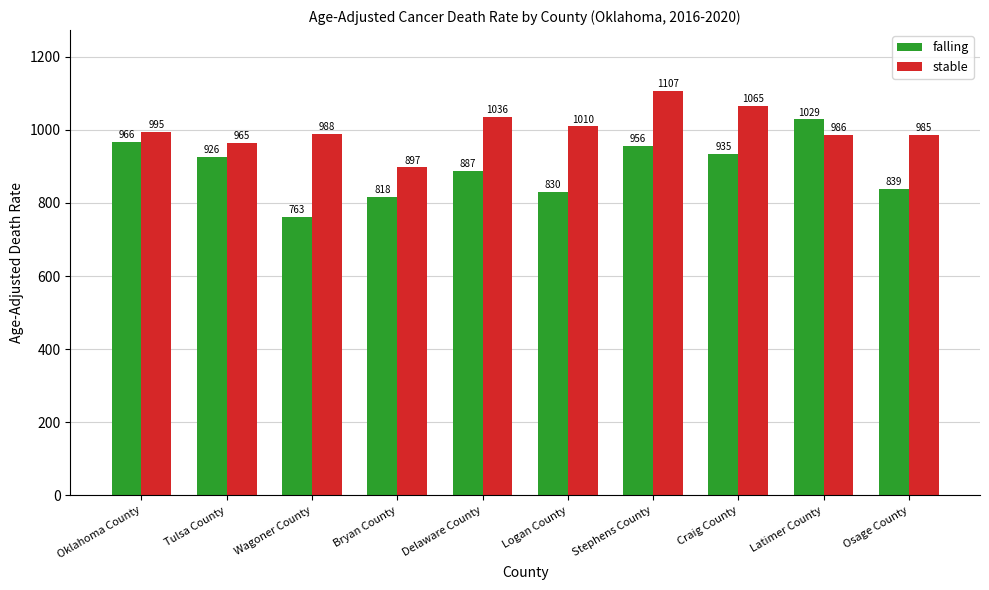

What is the difference between the stable values at Logan County and Latimer County?

23.1